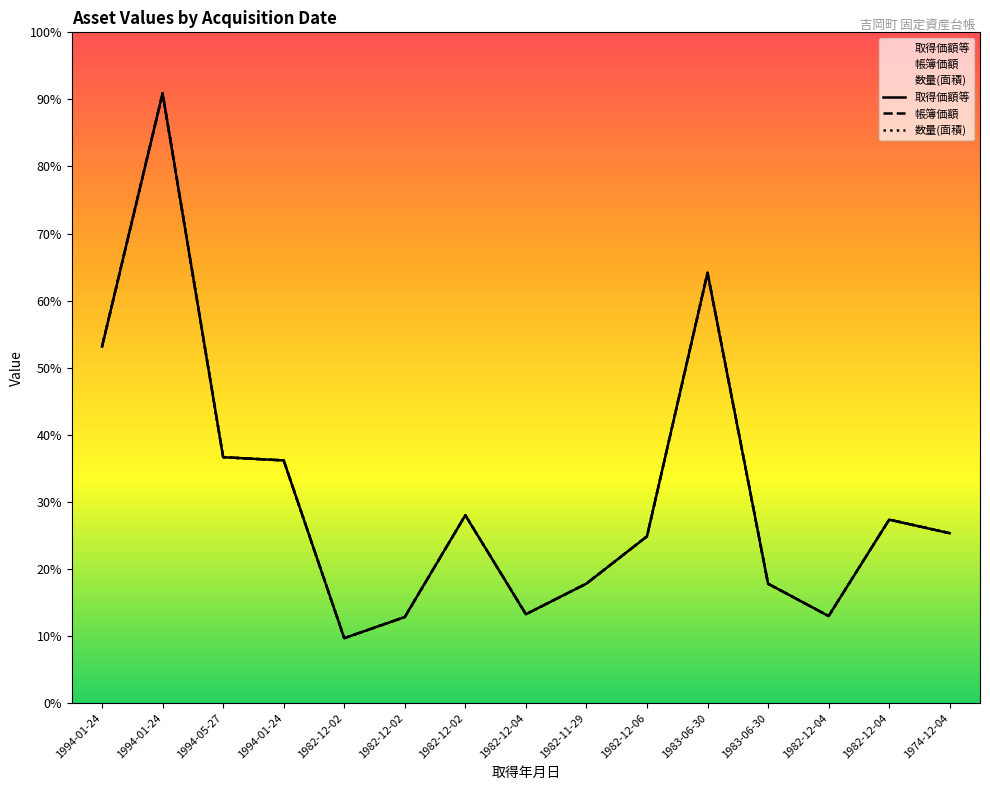

At which category does the chart reach its peak across all series?

1994-01-24